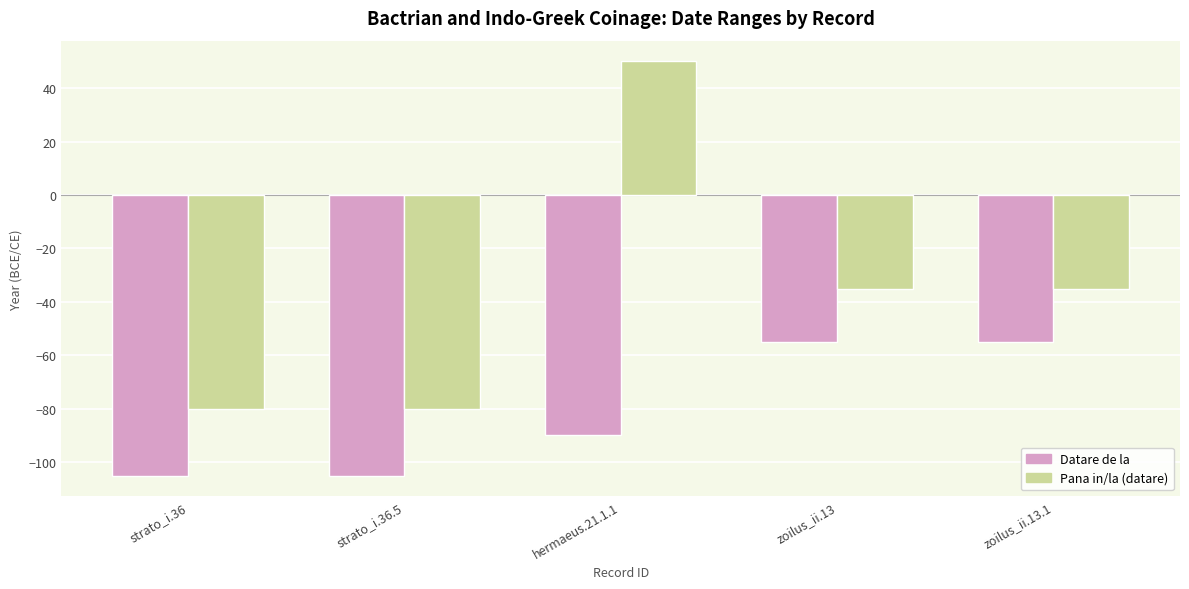

What is the minimum value for Pana in/la (datare)?

-80